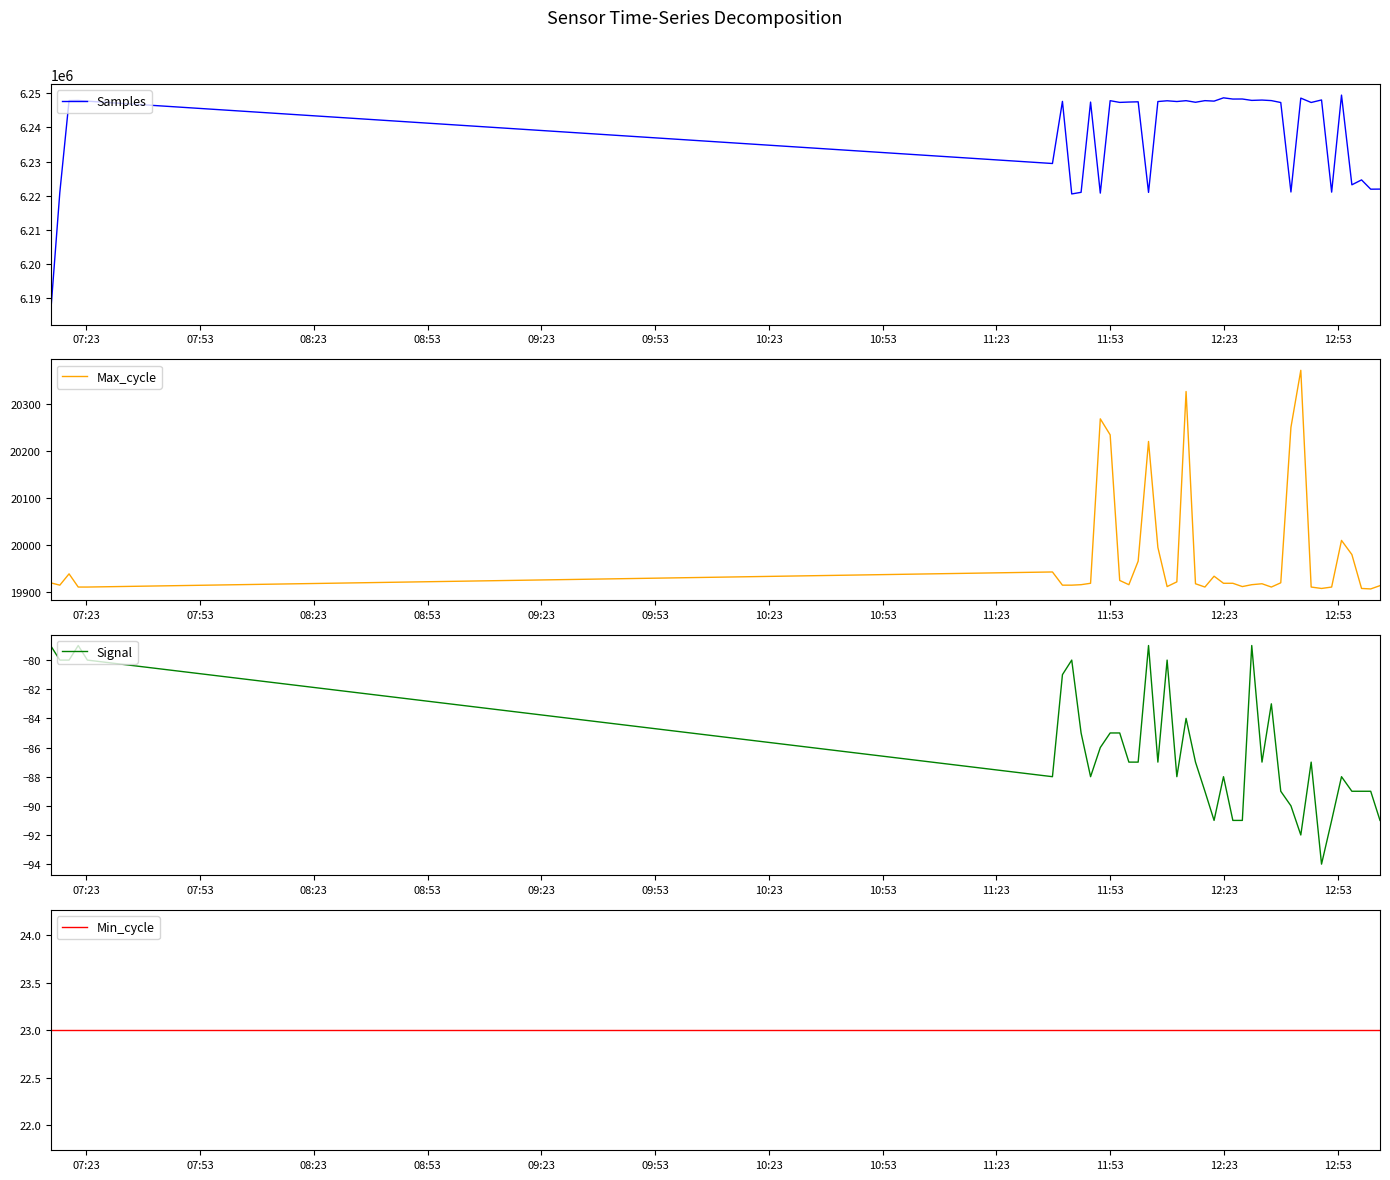

What is the difference between the maximum and minimum values in the Signal series?

15